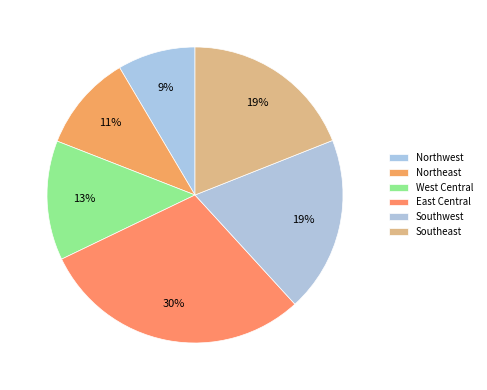

Count the number of slices in the pie.

6